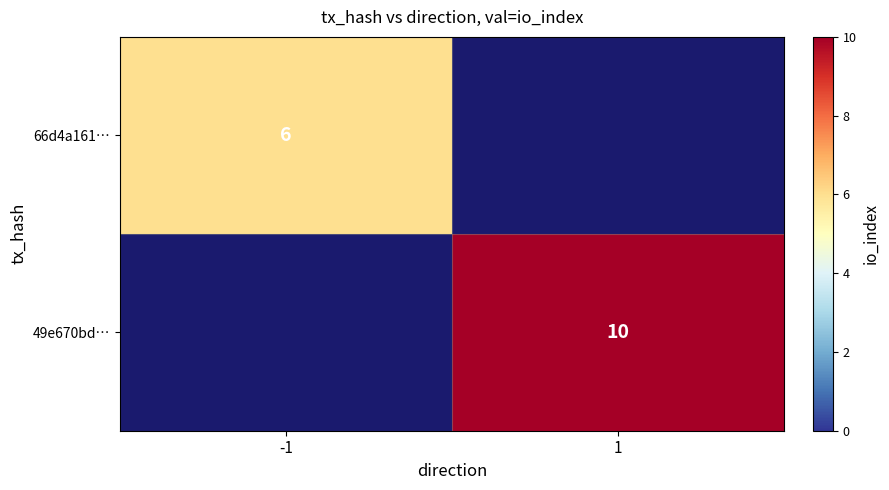

Is the value of 66d4a161… at -1 greater than the value of 49e670bd… at 1?

No